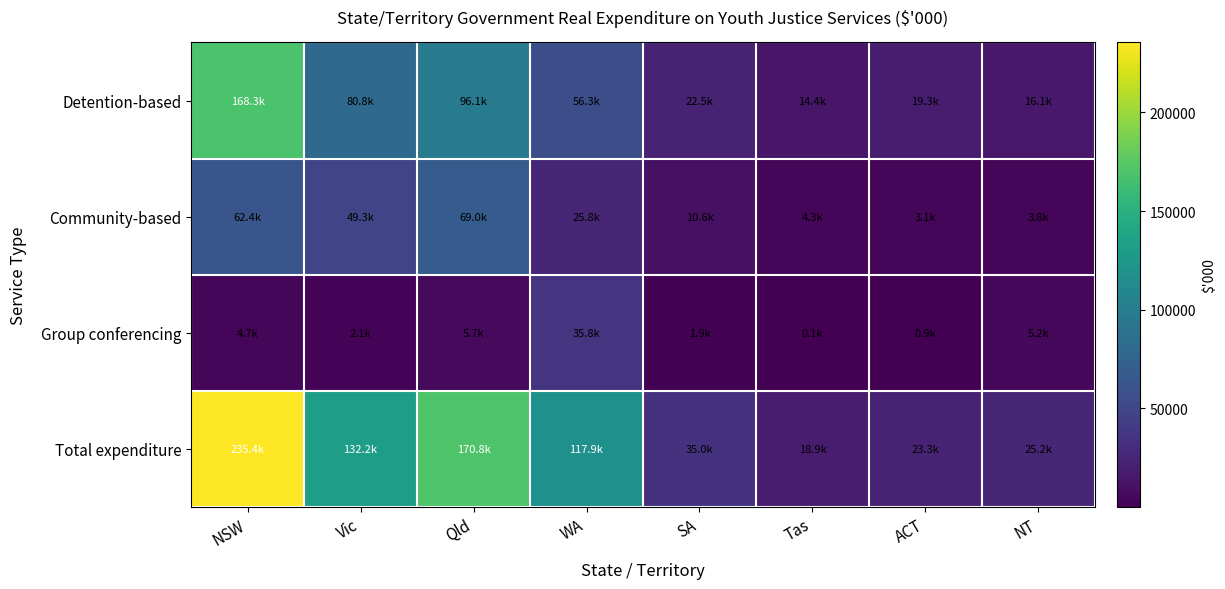

Reading left to right, extract all data points from this chart.

Detention-based: NSW=168307.8	Vic=80838.4	Qld=96128.8	WA=56284.7	SA=22538.7	Tas=14428.0	ACT=19314.0	NT=16137.5
Community-based: NSW=62418.6	Vic=49296.3	Qld=69002.8	WA=25807.5	SA=10616.1	Tas=4334.1	ACT=3116.6	NT=3773.7
Group conferencing: NSW=4669.2	Vic=2097.0	Qld=5682.2	WA=35823.0	SA=1874.2	Tas=119.6	ACT=894.4	NT=5244.9
Total expenditure: NSW=235395.6	Vic=132231.7	Qld=170813.9	WA=117915.3	SA=35029.0	Tas=18881.6	ACT=23325.0	NT=25156.1